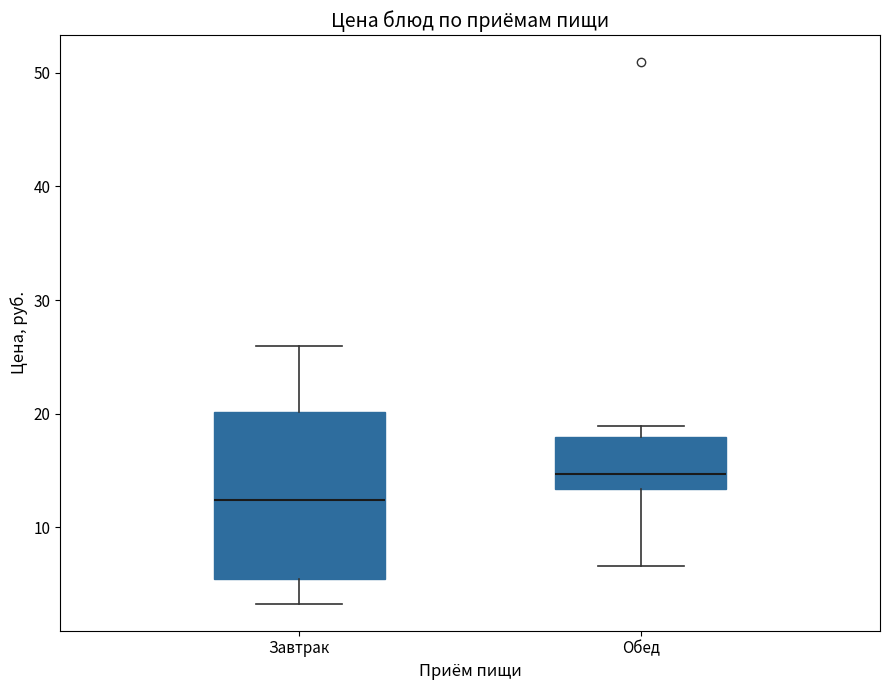

Reading left to right, transcribe this box plot: for each box, give where its median line is, the range the box spans, and where its two whiskers end, as read against the y-axis. The values are not printed on the chart, so give them approximately, as read against the axis.

Завтрак: median 12, box 6 to 20, whiskers 3 to 26
Обед: median 15, box 13 to 18, whiskers 7 to 19